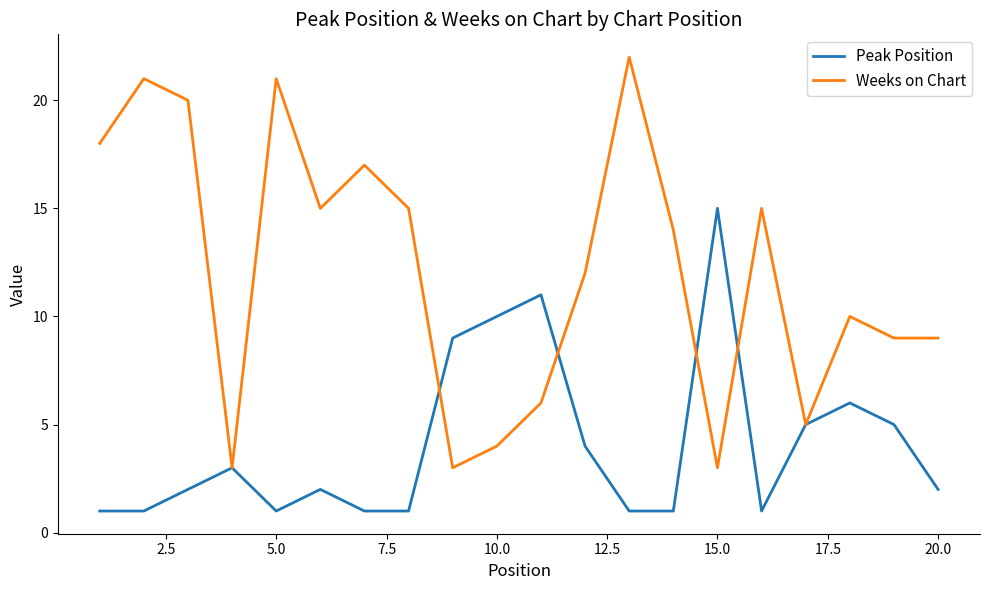

What are all the series names shown in the legend?

Peak Position, Weeks on Chart